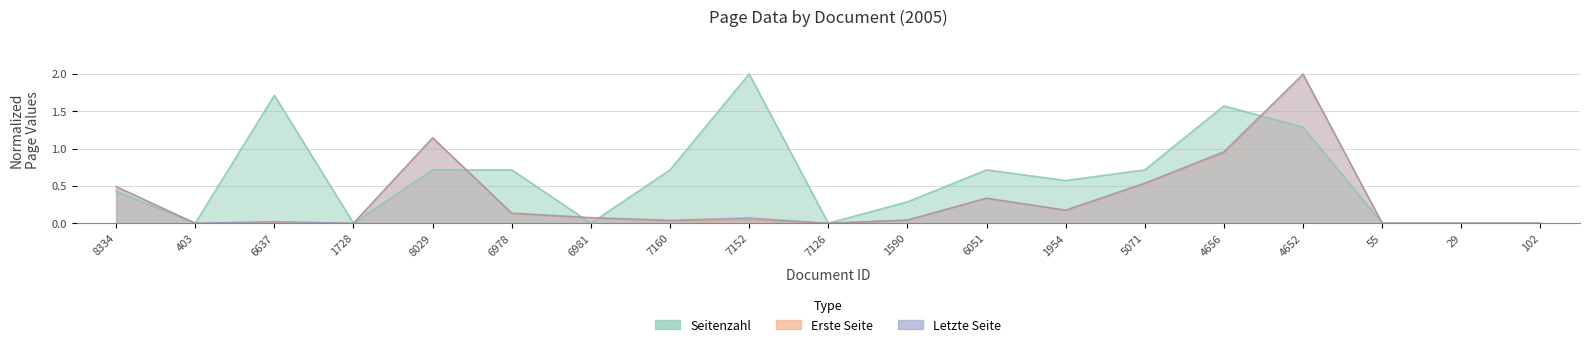

True or false: Erste Seite has a value of 2.0 at 8029.

False